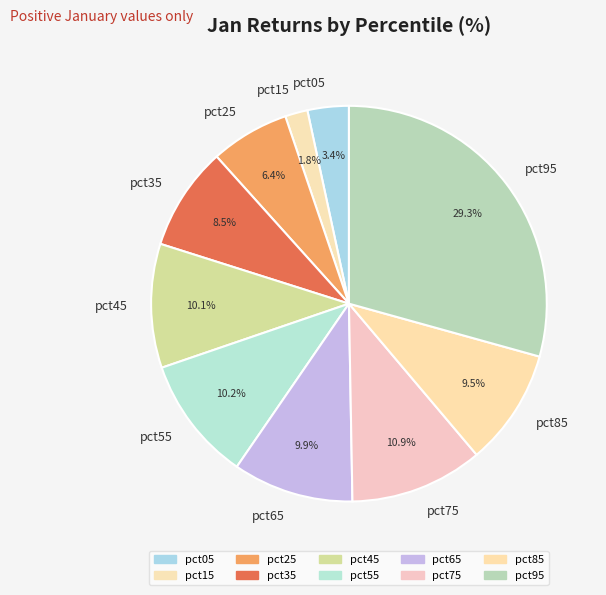

Which slice is the smallest?

pct15